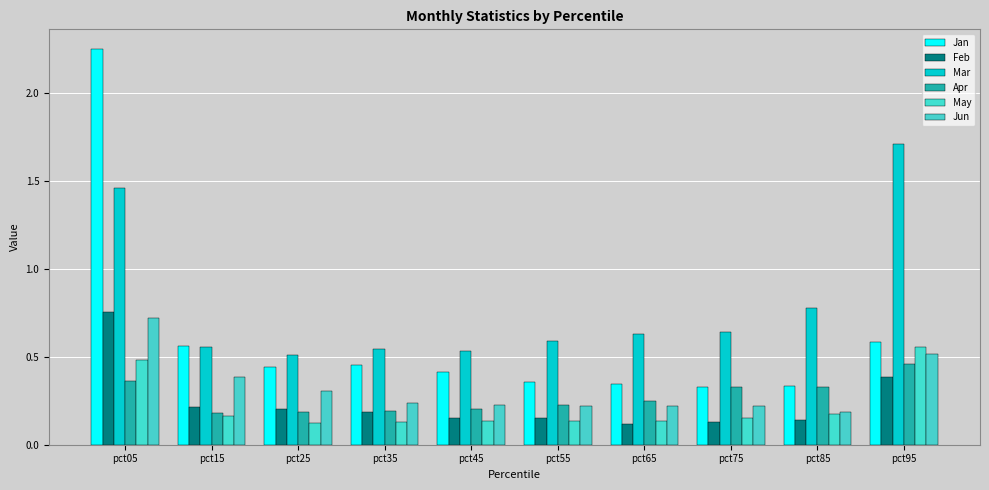

List the series in order of their peak value, lowest first.

Apr, May, Jun, Feb, Mar, Jan